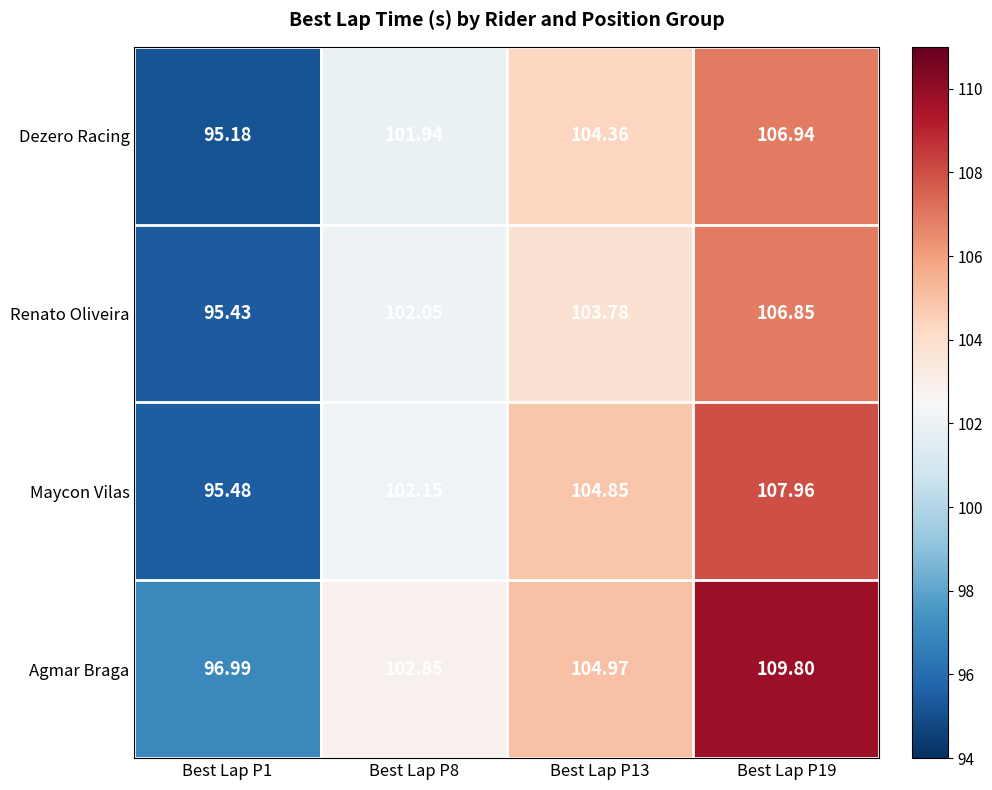

Rank the series by their maximum value, from lowest to highest.

Renato Oliveira, Dezero Racing, Maycon Vilas, Agmar Braga